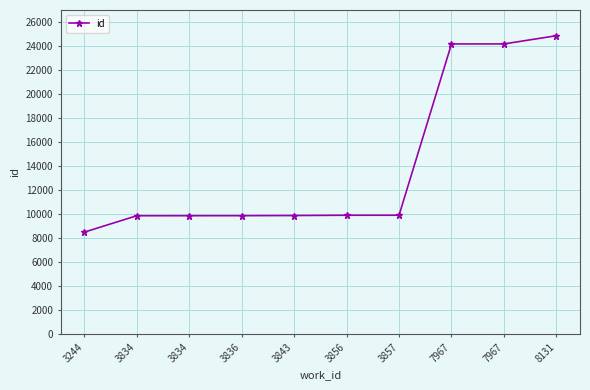

At which category does the chart reach its minimum across all series?

3244